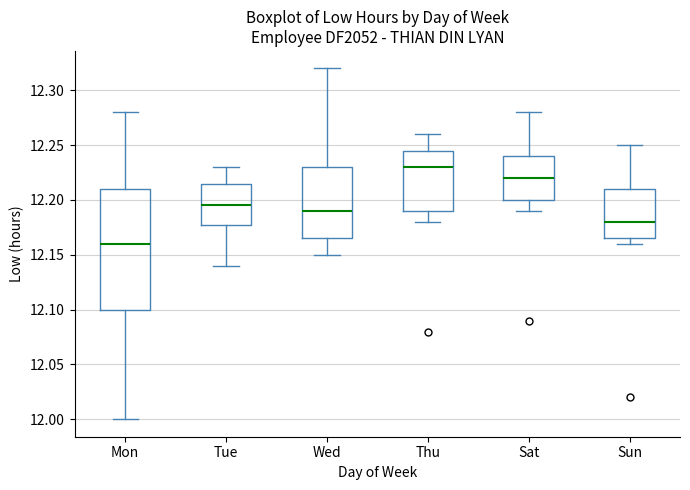

Reading left to right, read every box against the y-axis: the position of its median line, the range the box covers, and the ends of its whiskers. The values are not printed on the chart, so give them approximately, as read against the axis.

Mon: median 12.160, box 12.100 to 12.210, whiskers 12.000 to 12.280
Tue: median 12.195, box 12.180 to 12.215, whiskers 12.140 to 12.230
Wed: median 12.190, box 12.165 to 12.230, whiskers 12.150 to 12.320
Thu: median 12.230, box 12.190 to 12.245, whiskers 12.180 to 12.260
Sat: median 12.220, box 12.200 to 12.240, whiskers 12.190 to 12.280
Sun: median 12.180, box 12.165 to 12.210, whiskers 12.160 to 12.250